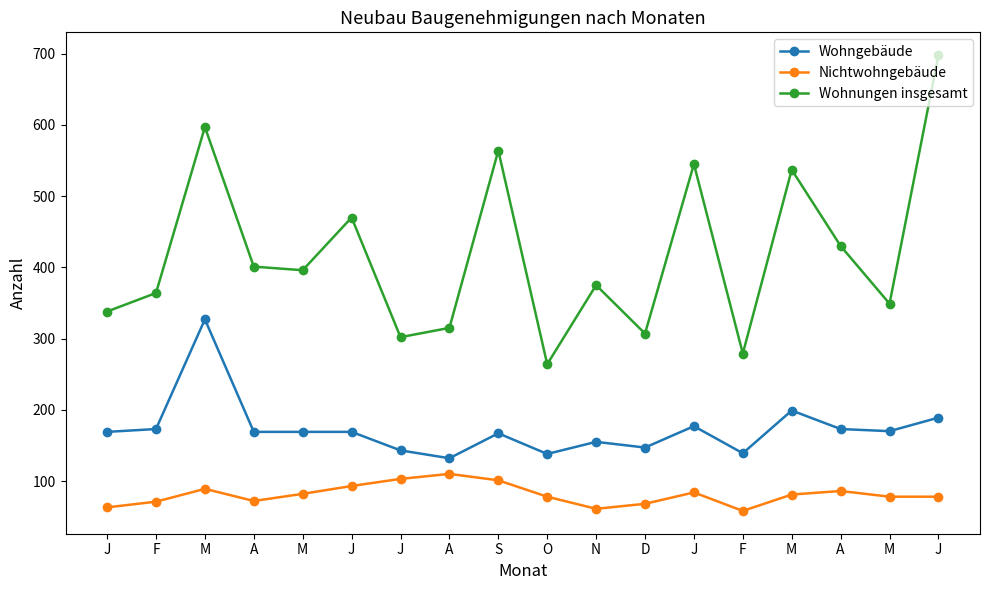

How many categories are shown in the chart?

18